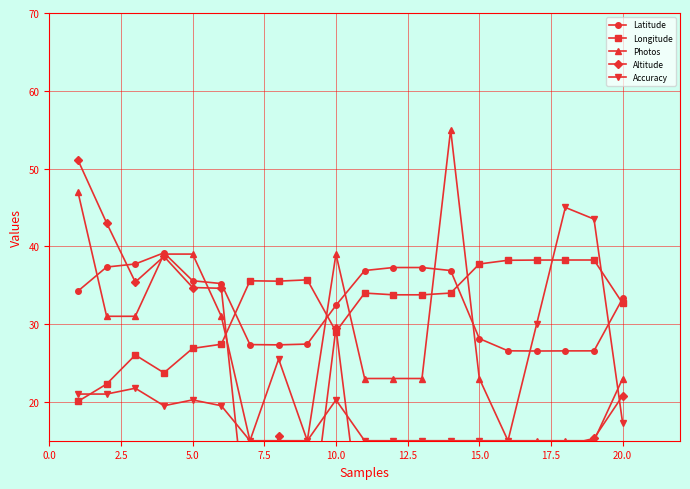

How many lines are shown in the chart?

5